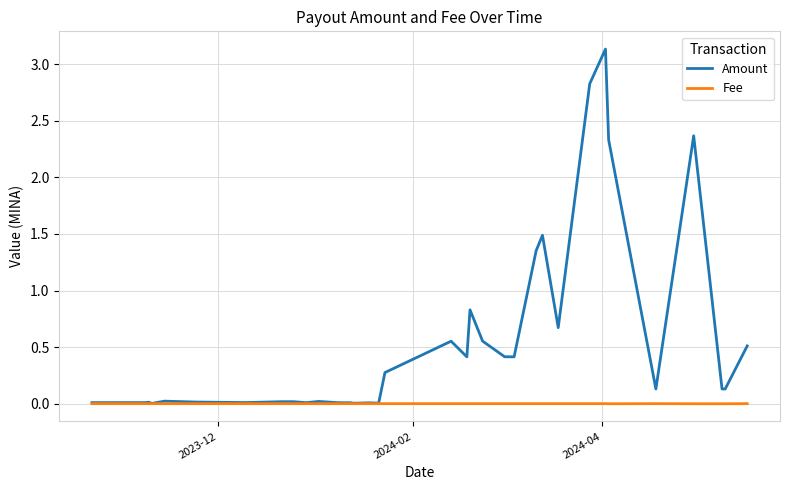

Which series has the largest range (max minus min)?

Amount